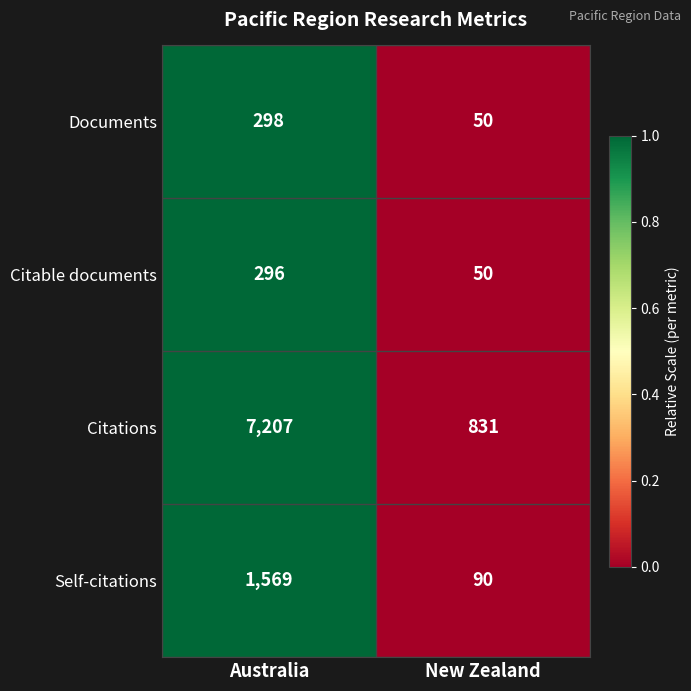

How many data points does each series have?

2